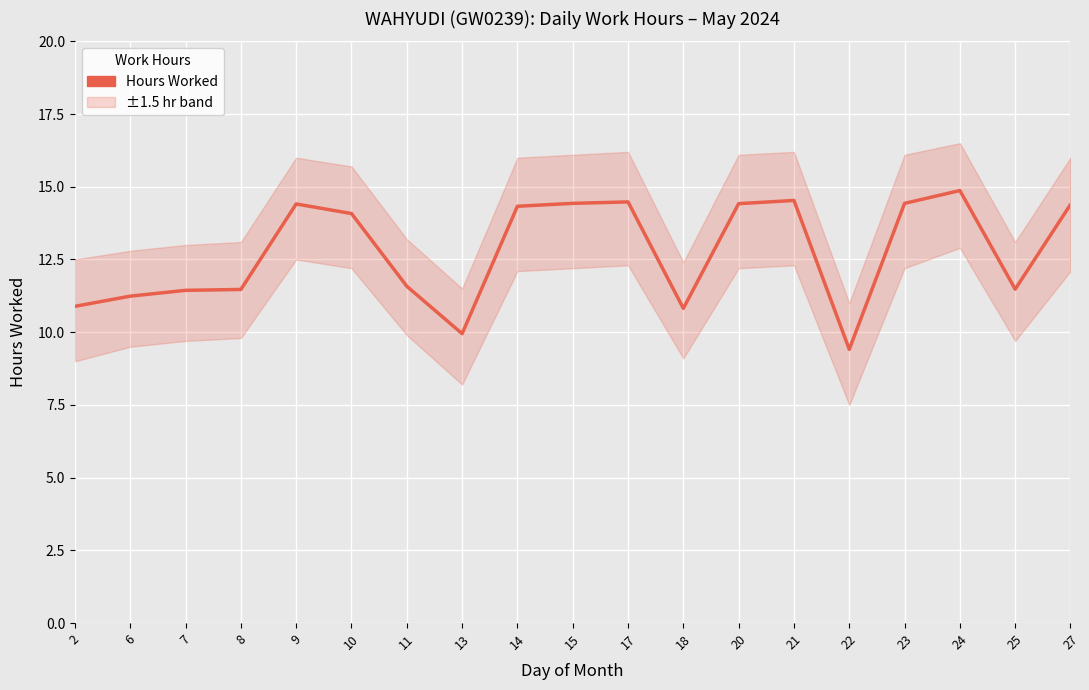

True or false: there are more than 2 points higher than both neighbors.

True